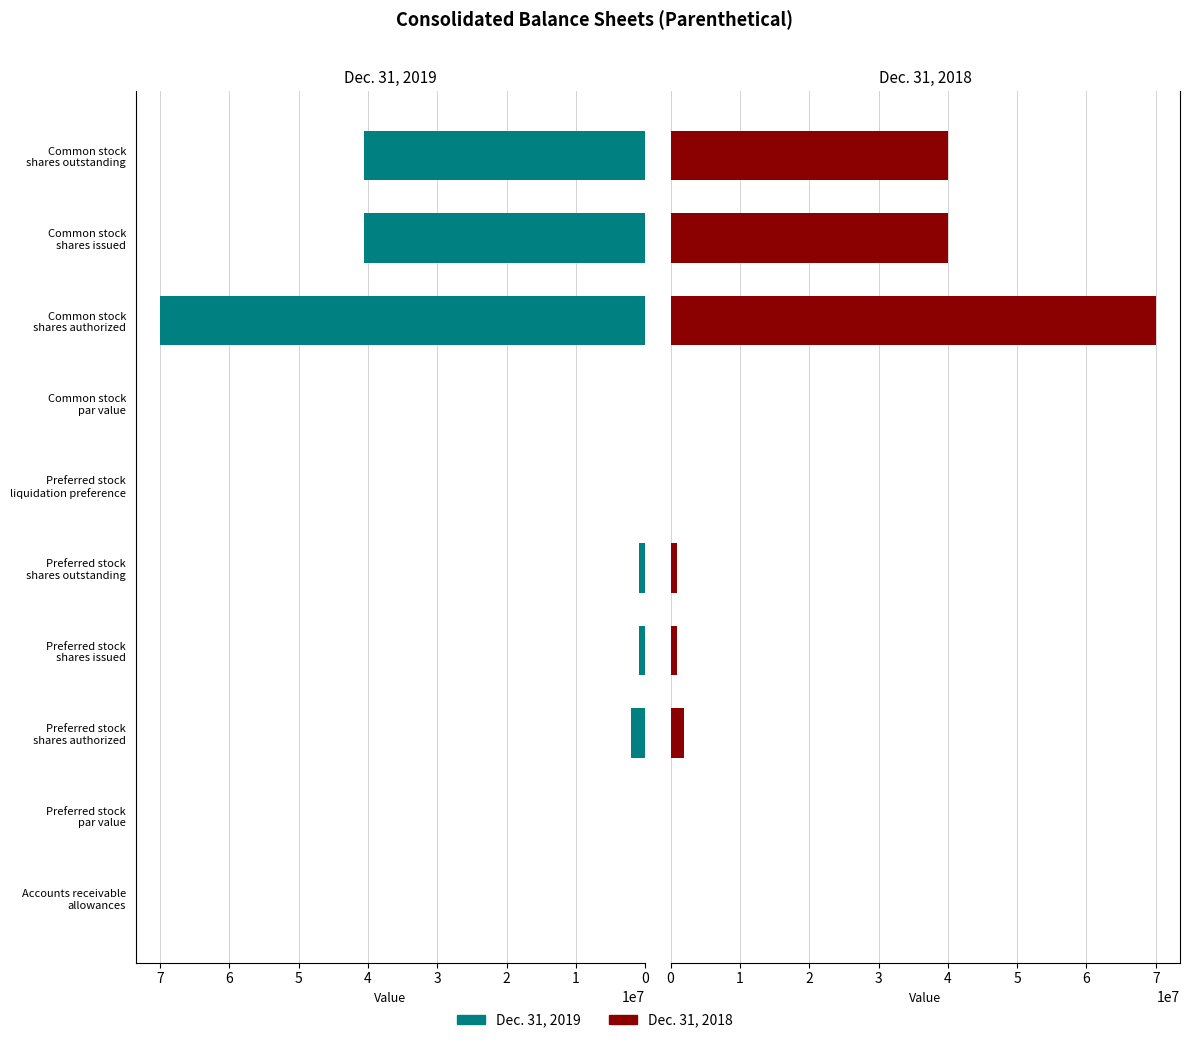

What is the total value across all series at 0?

392.0